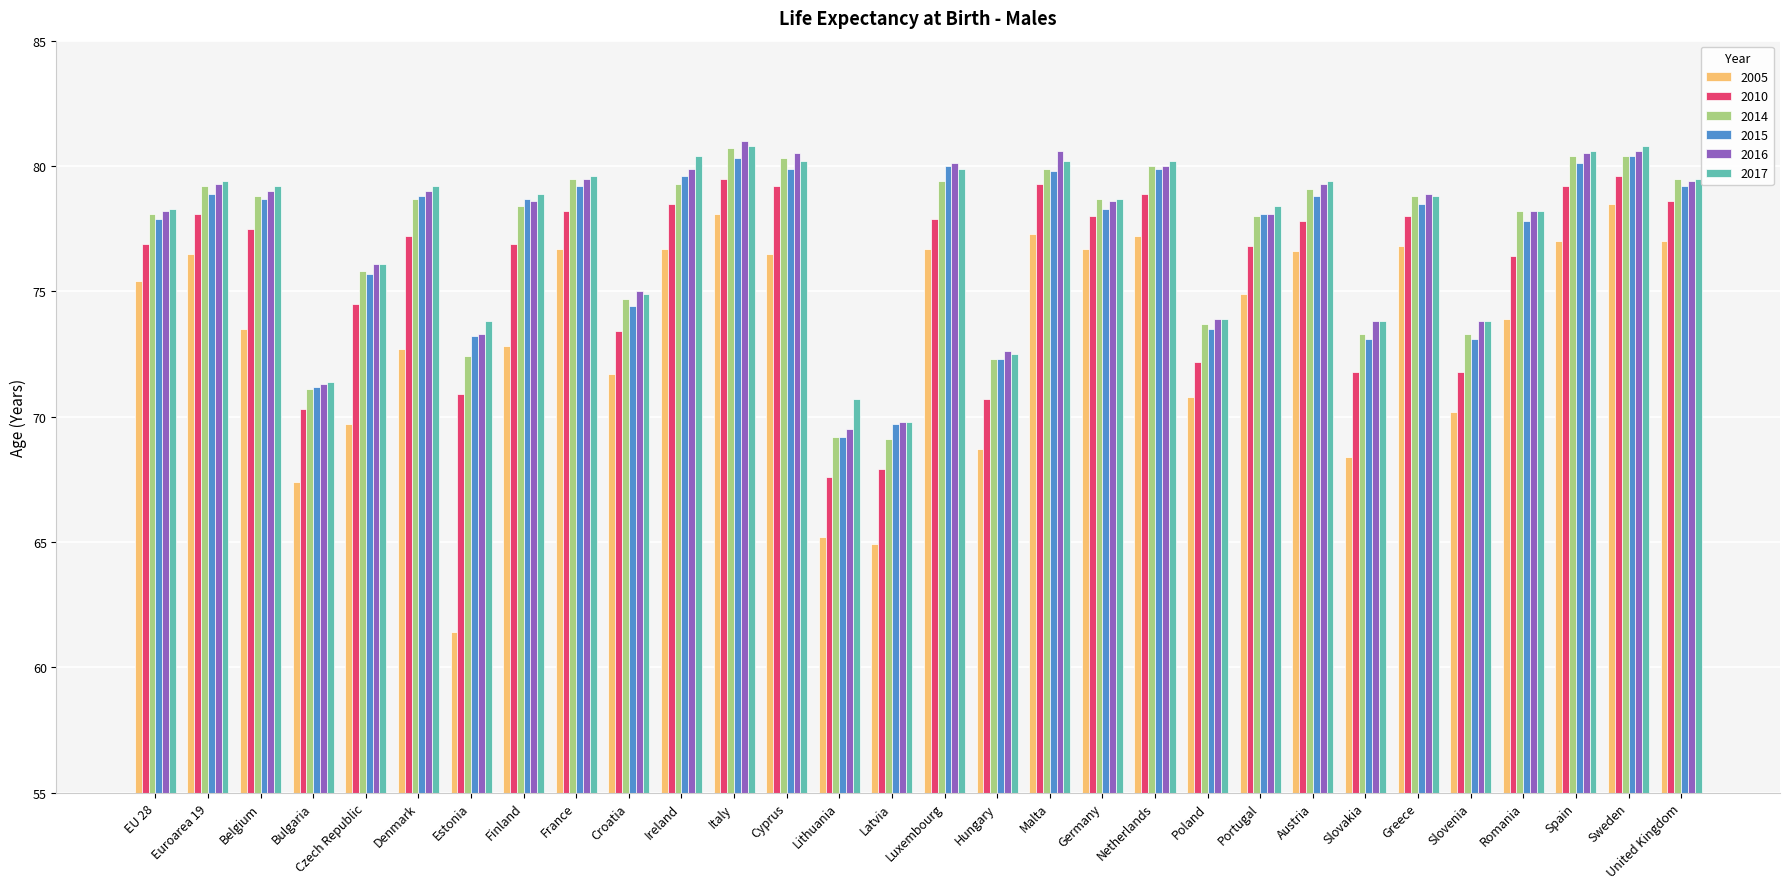

What is the sum of the 2005 values at Belgium and Portugal?

148.4